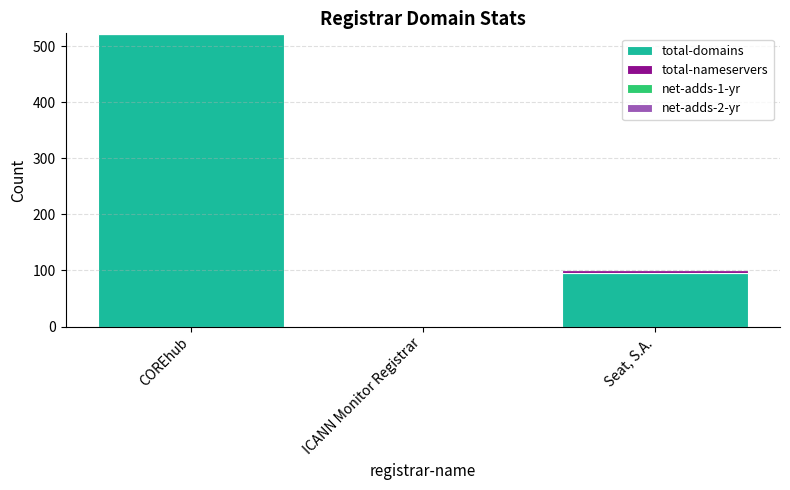

True or false: total-domains has a value of 521 at COREhub.

True